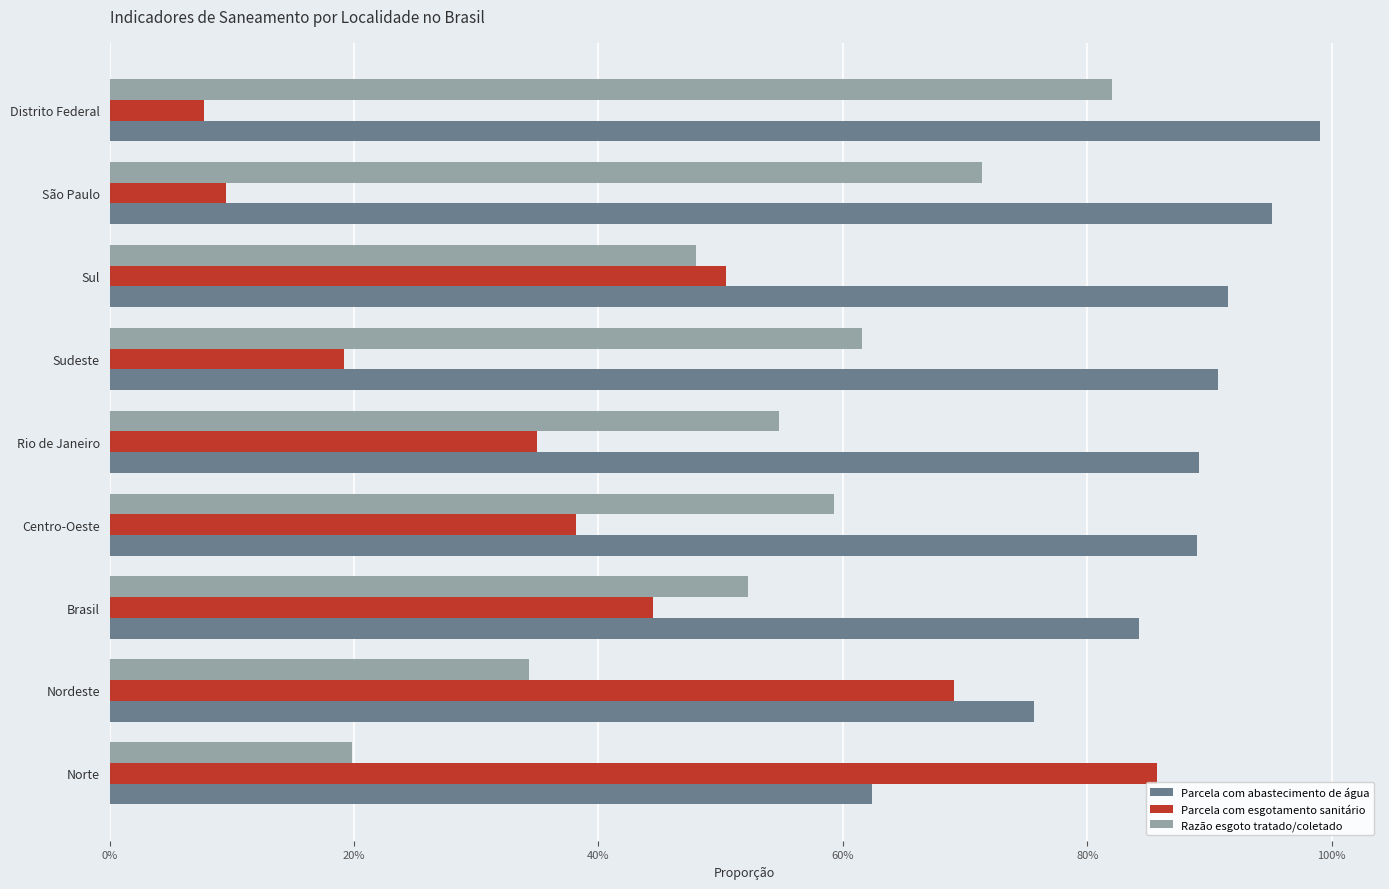

At how many categories does at least one series exceed 0?

9